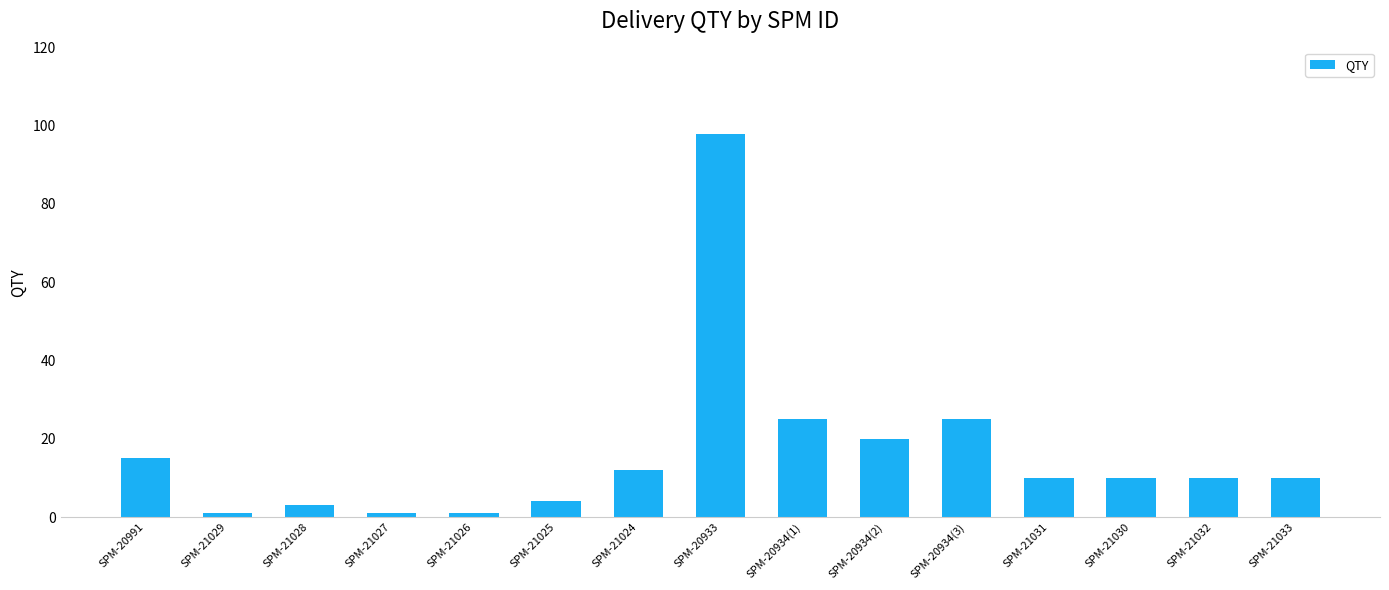

The value at SPM-20934(1) is 15. True or false?

False